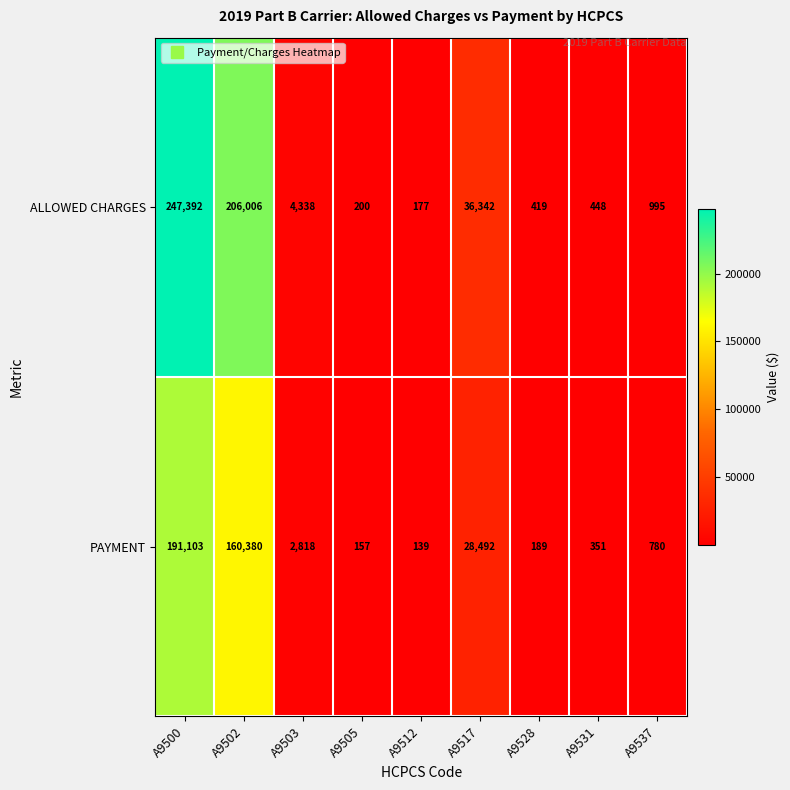

Reading left to right, extract all data points from this chart.

ALLOWED CHARGES: A9500=247392	A9502=206006	A9503=4338	A9505=200	A9512=177	A9517=36342	A9528=419	A9531=448	A9537=995
PAYMENT: A9500=191103	A9502=160380	A9503=2818	A9505=157	A9512=139	A9517=28492	A9528=189	A9531=351	A9537=780